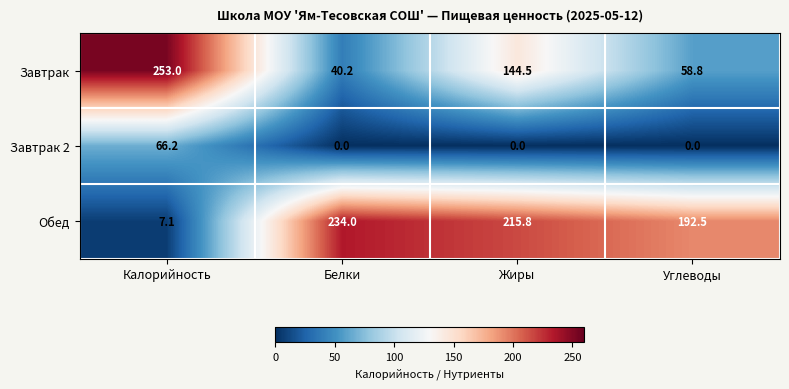

What is the difference between the second highest and minimum values in the Обед series?

208.7